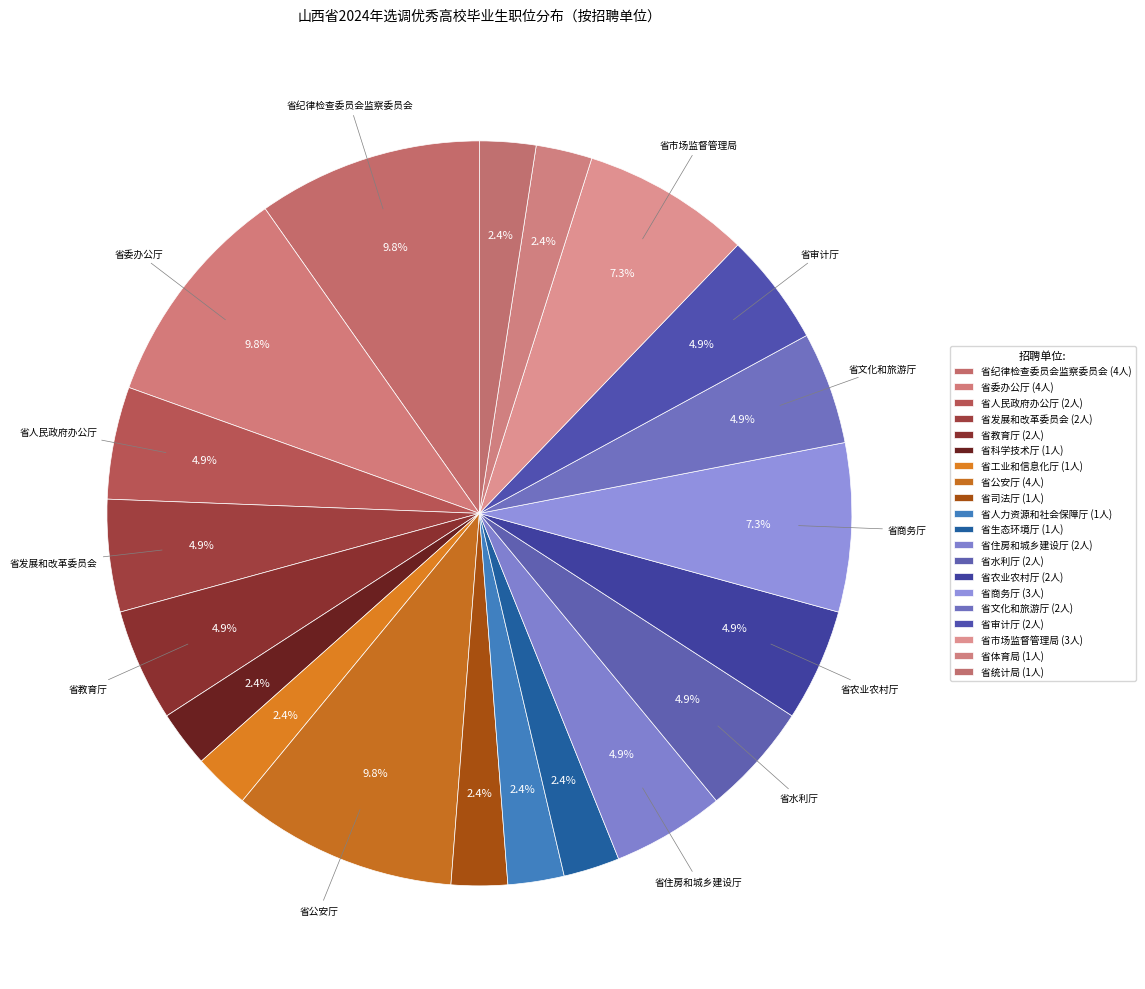

Does 省商务厅 account for over 50% of the chart?

No